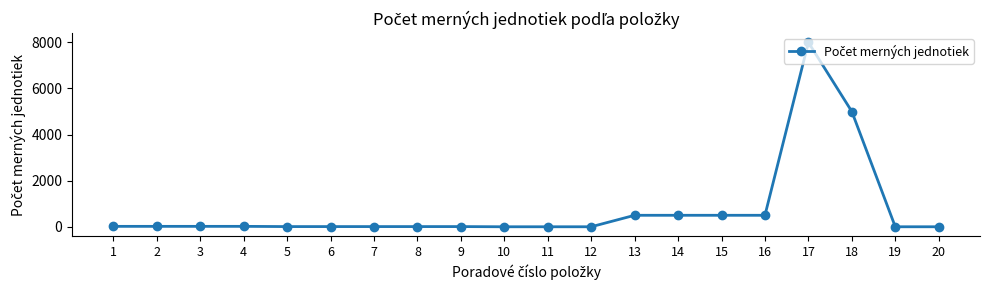

What is the sum of all values?

15140